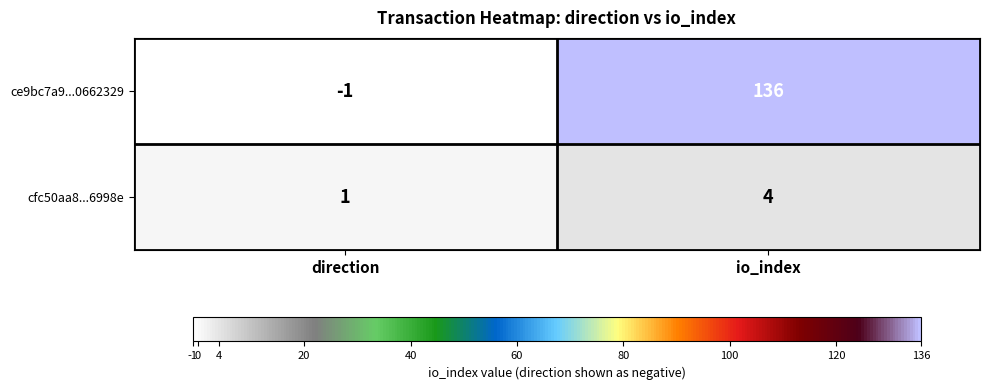

How many series are shown in this chart?

2